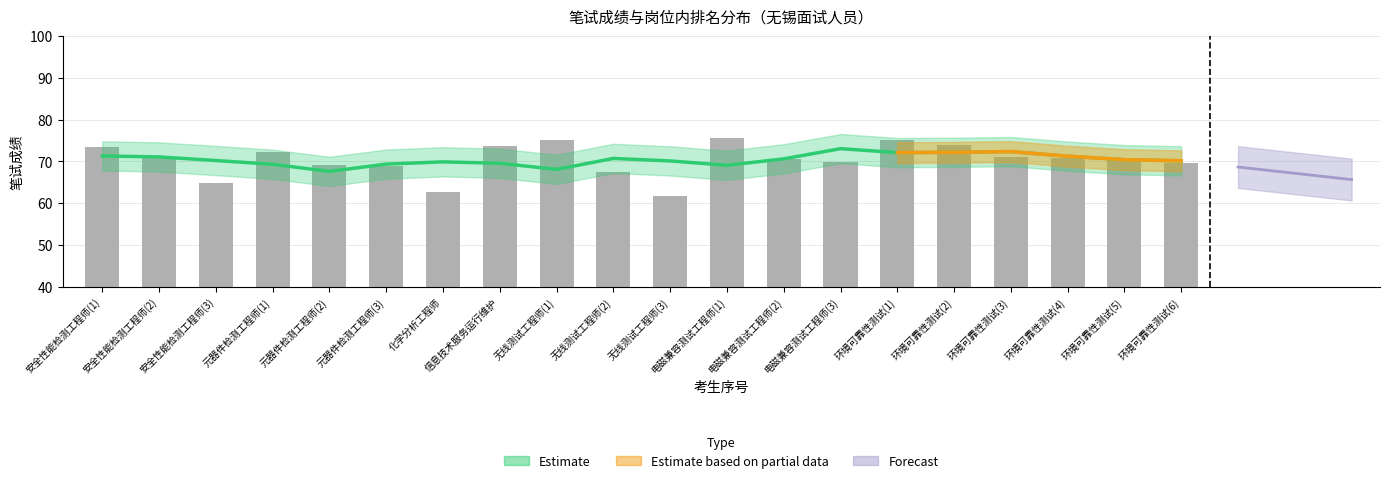

How many bars are there in total?

20